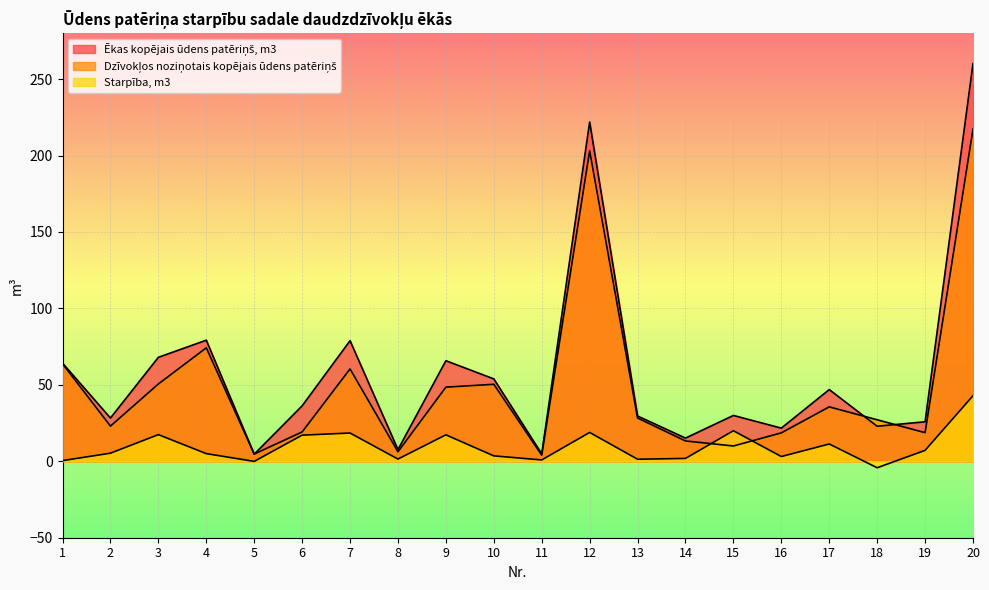

Which series changed the most between 11 and 13?

Ēkas kopējais ūdens patēriņš, m3